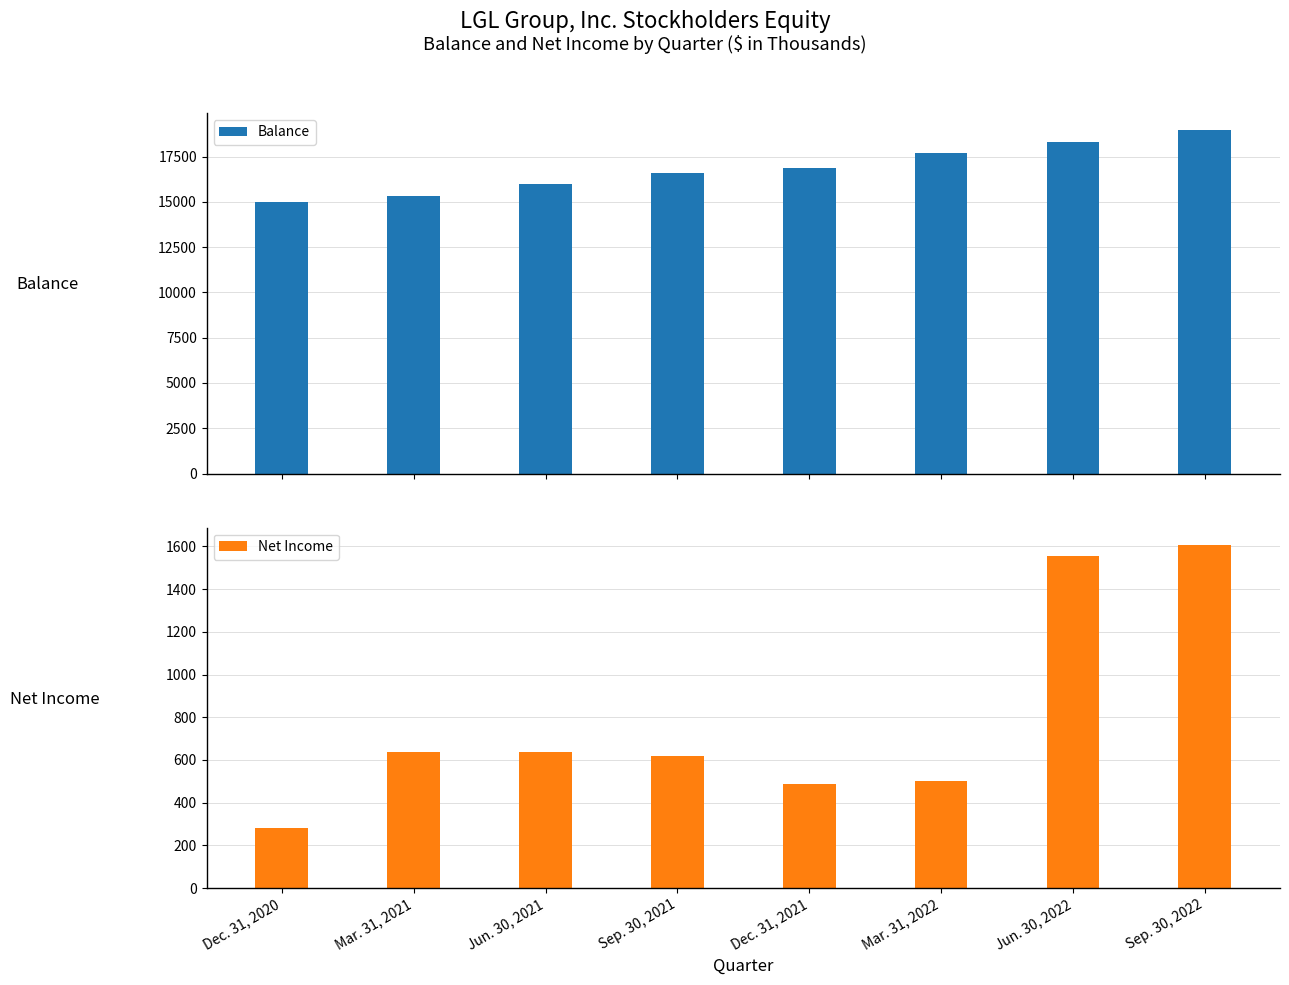

Is it true that Balance equals 15302 at Mar. 31, 2021?

True